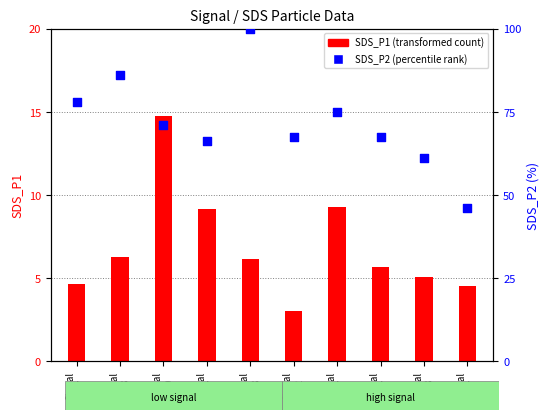

Which series contains the lowest Y value?

SDS_P1 (transformed count)